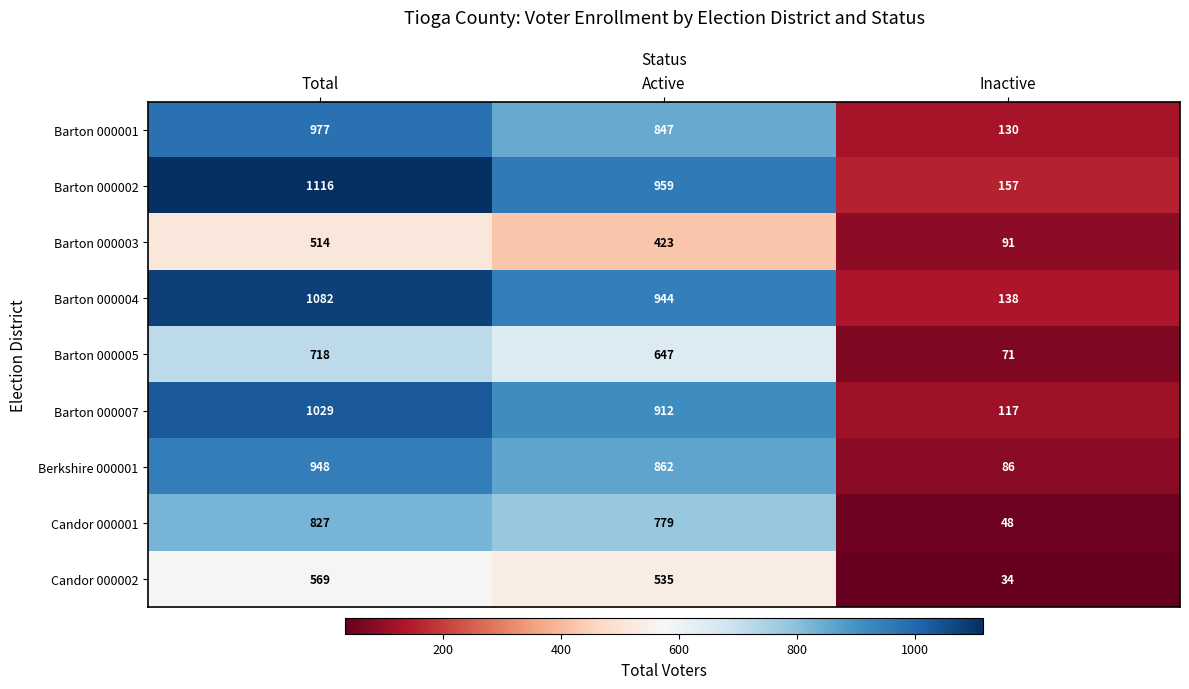

Reading left to right, list all the values displayed in this chart.

Barton 000001: 977	847	130
Barton 000002: 1116	959	157
Barton 000003: 514	423	91
Barton 000004: 1082	944	138
Barton 000005: 718	647	71
Barton 000007: 1029	912	117
Berkshire 000001: 948	862	86
Candor 000001: 827	779	48
Candor 000002: 569	535	34